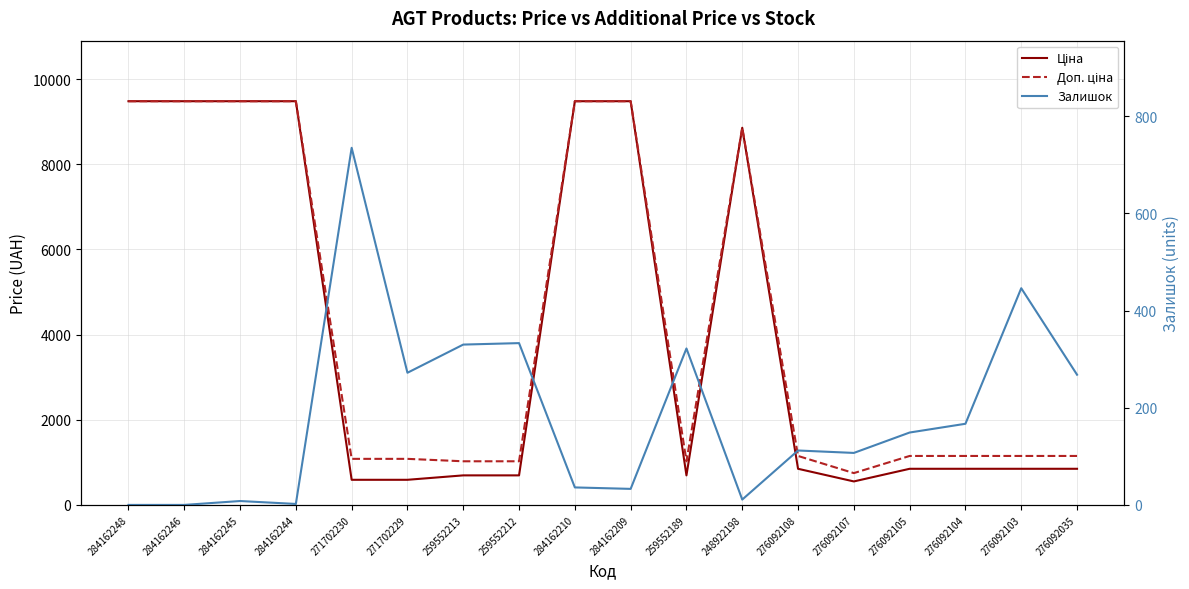

What is the label of the 14th point from the left?

276092107